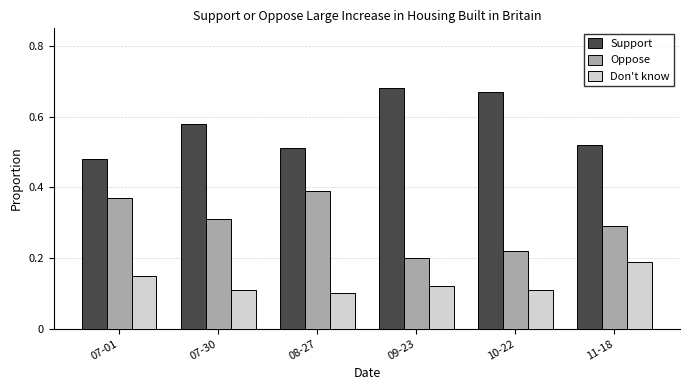

What is the sum of all Support values?

3.4